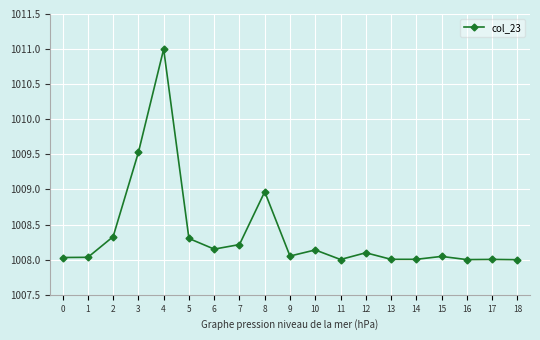

What is the value of the 6th point from the left?

1008.3